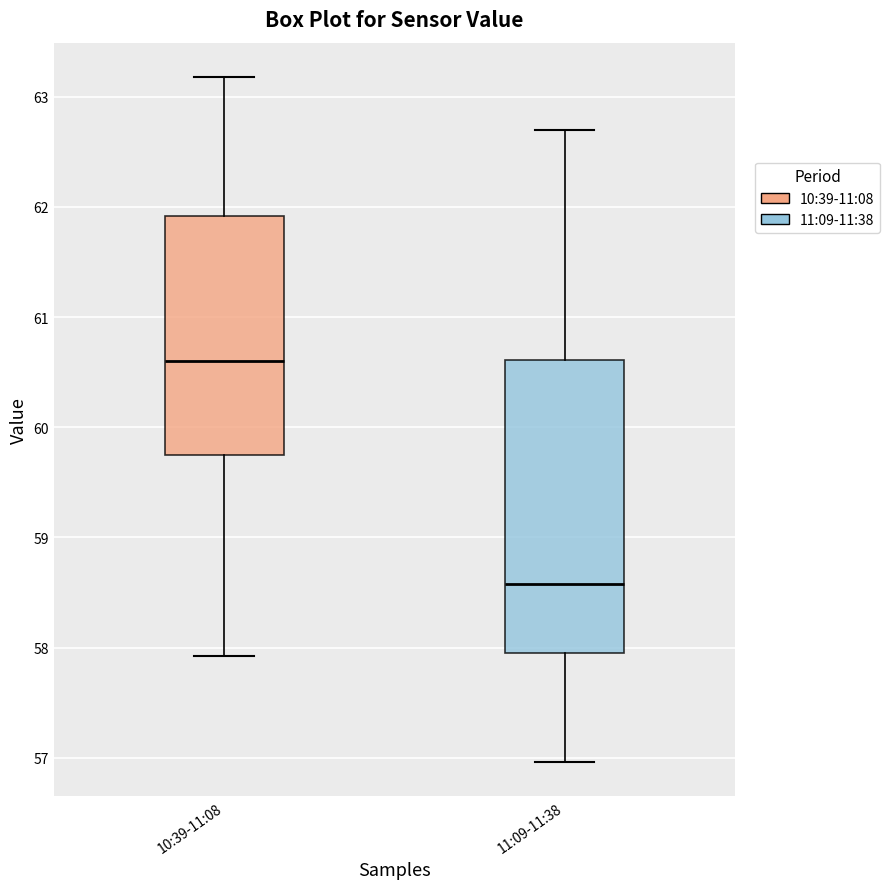

Reading left to right, read every box against the y-axis: the position of its median line, the range the box covers, and the ends of its whiskers. The values are not printed on the chart, so give them approximately, as read against the axis.

10:39-11:08: median 60.6, box 59.7 to 61.9, whiskers 57.9 to 63.2
11:09-11:38: median 58.6, box 58.0 to 60.6, whiskers 57.0 to 62.7